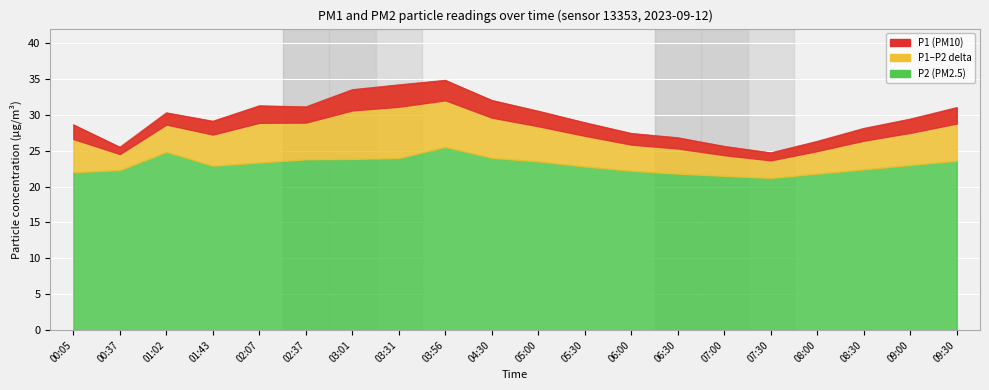

Reading left to right, what are all the values shown in this chart?

28.6	25.5	30.3	29.1	31.2	31.1	33.5	34.2	34.8	32.0	30.5	28.9	27.4	26.8	25.6	24.7	26.3	28.1	29.4	31.0